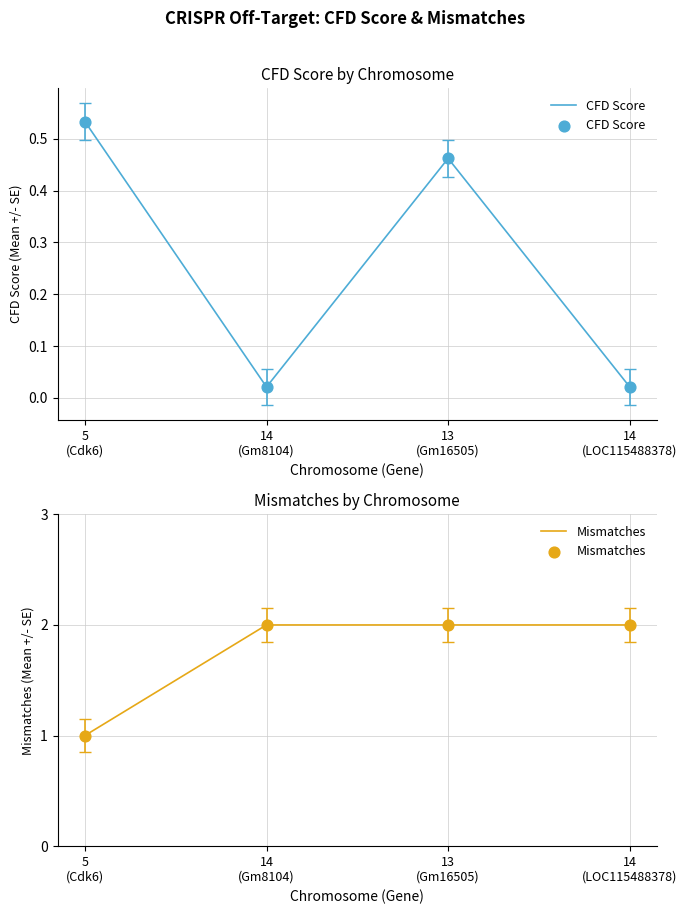

Which series has the largest Y range (max minus min)?

Mismatches